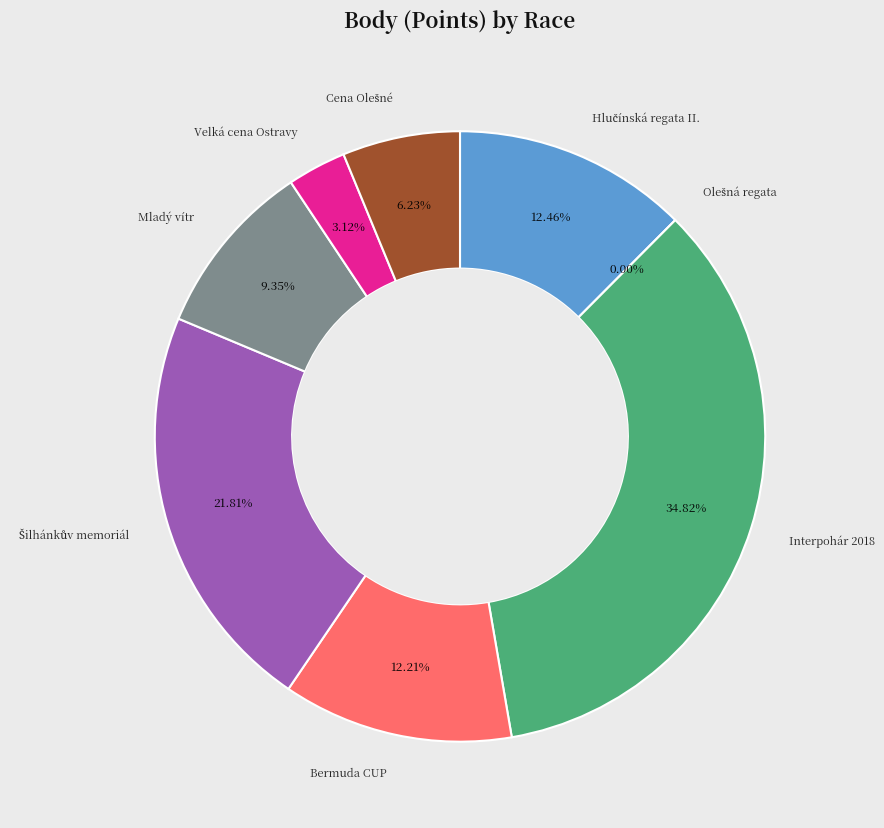

To the nearest percent, what is the average slice percentage?

12%